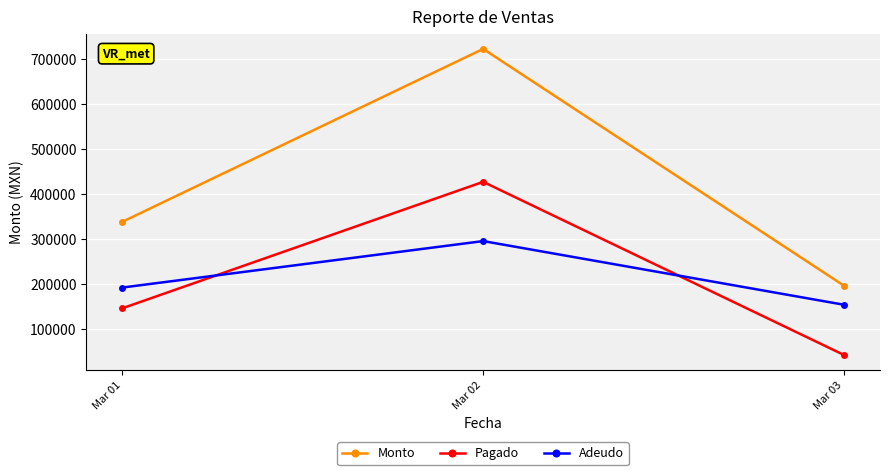

At how many categories does at least one series exceed 658147?

1